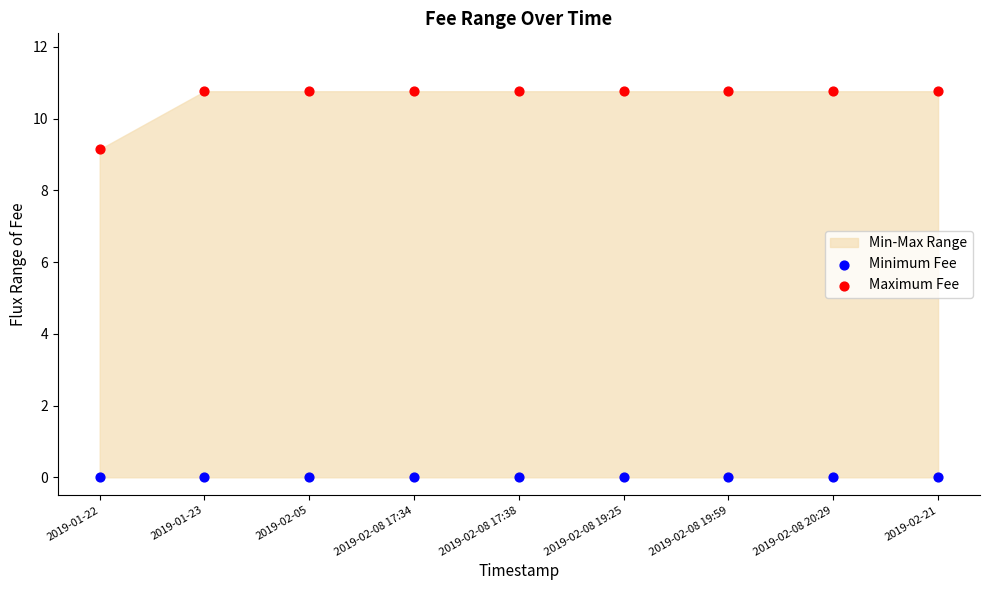

Which series contains the highest Y value?

Maximum Fee